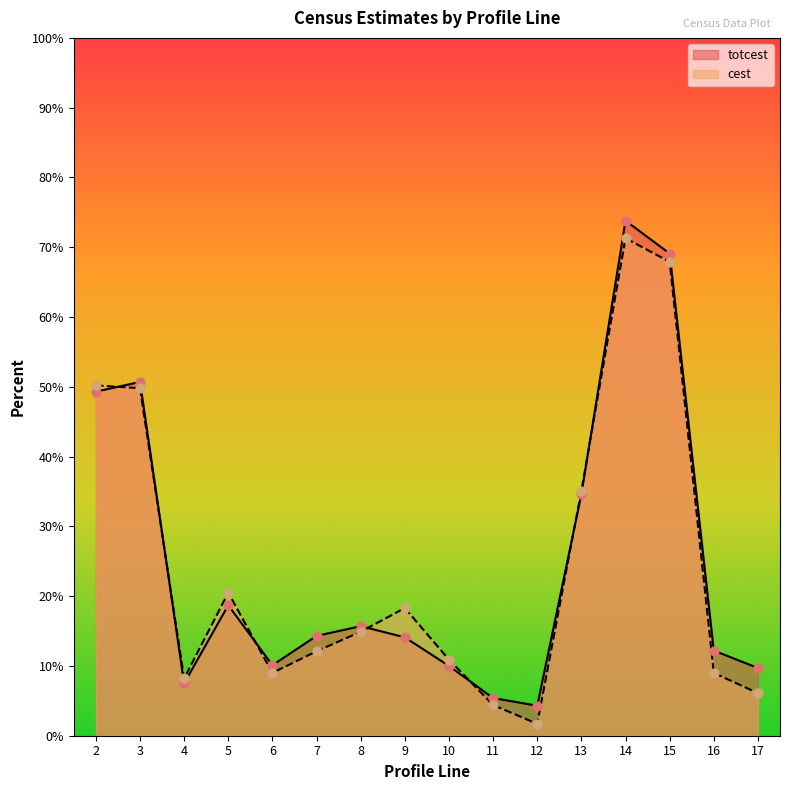

What are all the series names shown in the legend?

totcest, cest